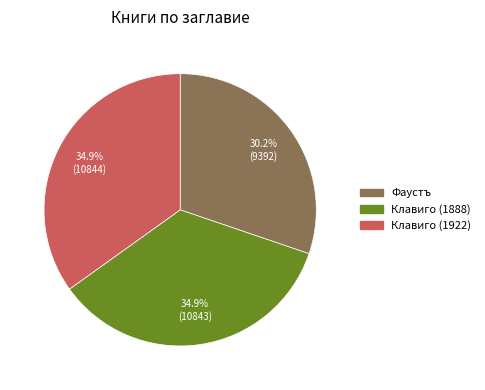

Is there any slice that represents more than half of the pie?

No